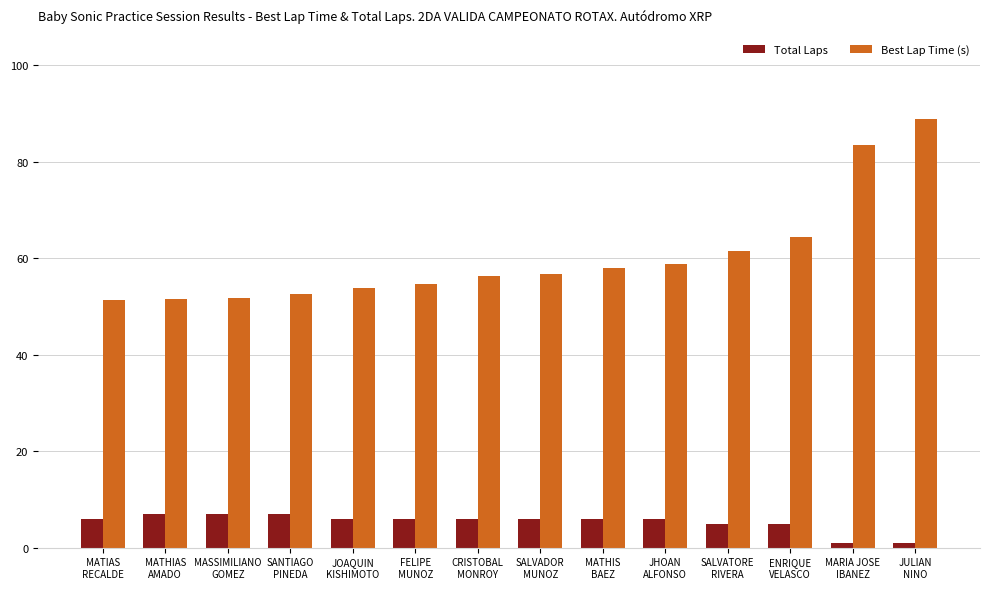

Is the value of Best Lap Time (s) at CRISTOBAL
MONROY greater than the value of Total Laps at JHOAN
ALFONSO?

Yes